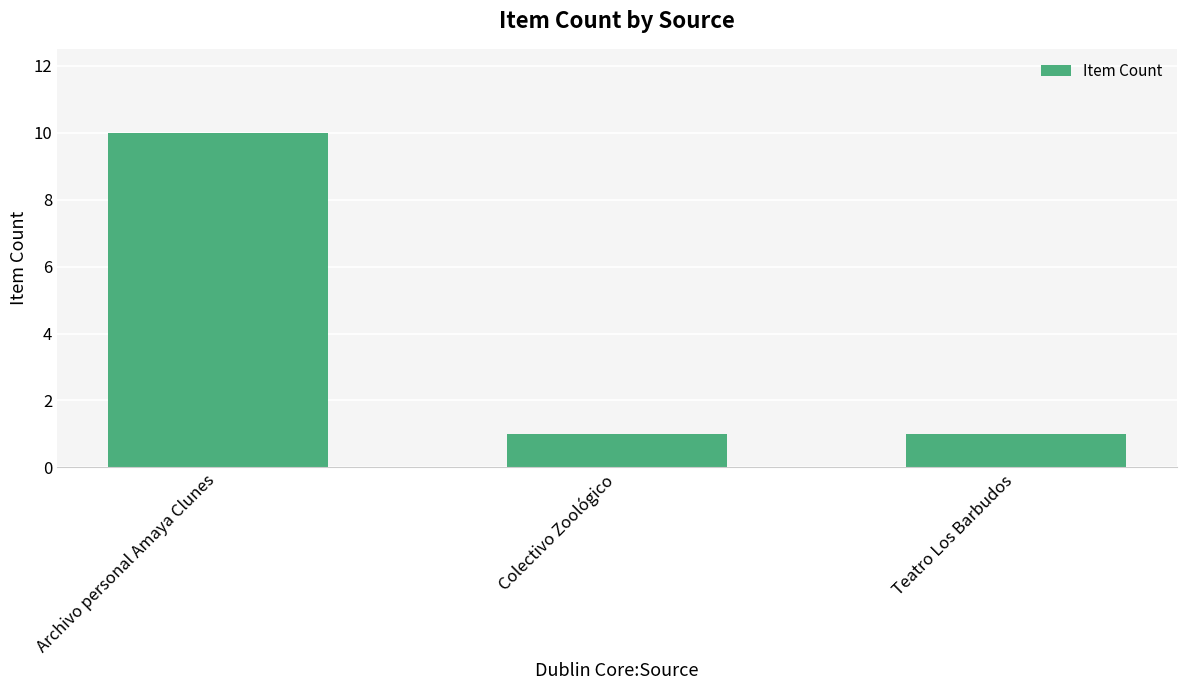

Reading left to right, transcribe all the data shown in this chart.

Archivo personal Amaya Clunes=10	Colectivo Zoológico=1	Teatro Los Barbudos=1